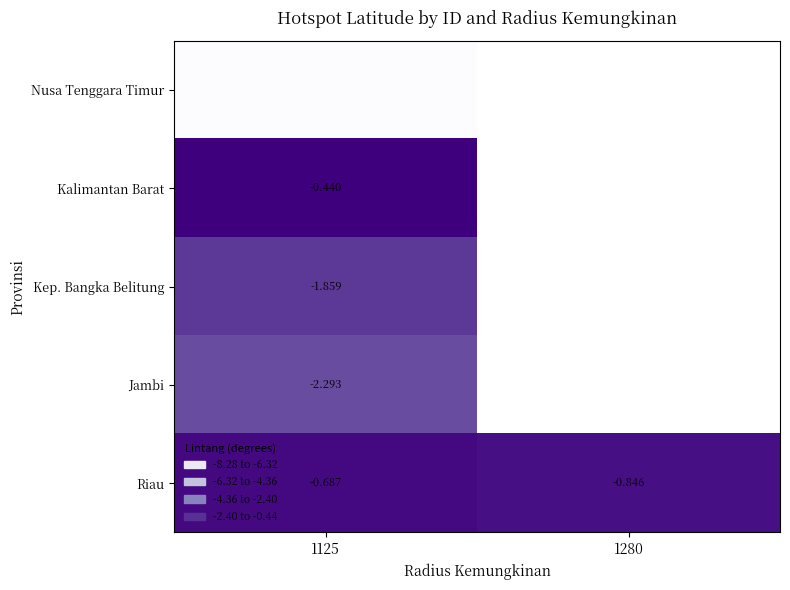

Which category has the lowest value across all series?

1125